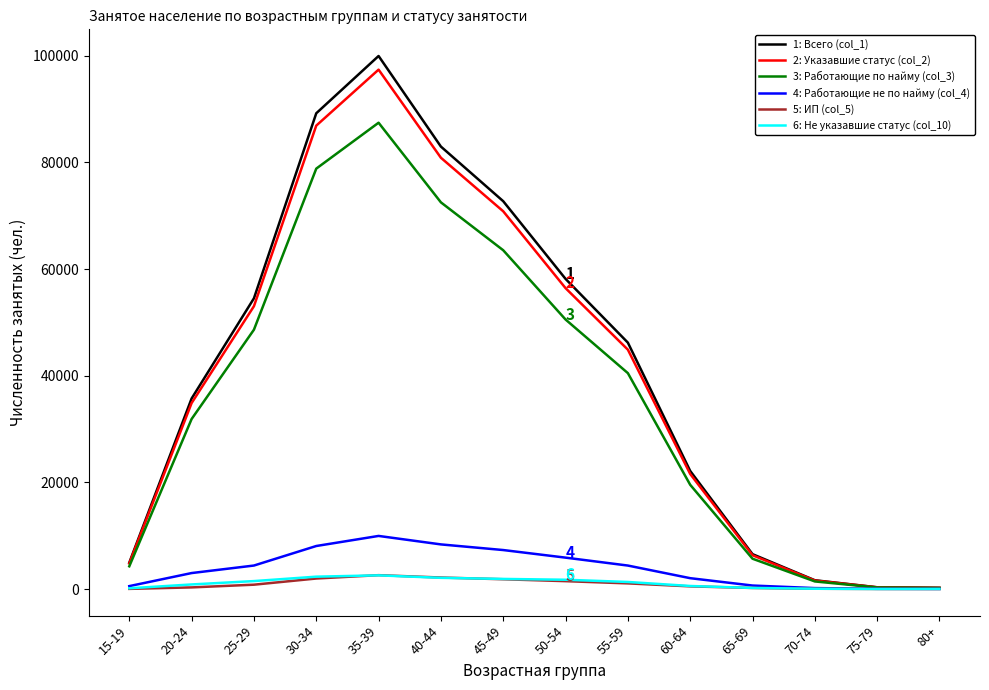

Which category has the highest value in the 2: Указавшие статус (col_2) series?

35-39